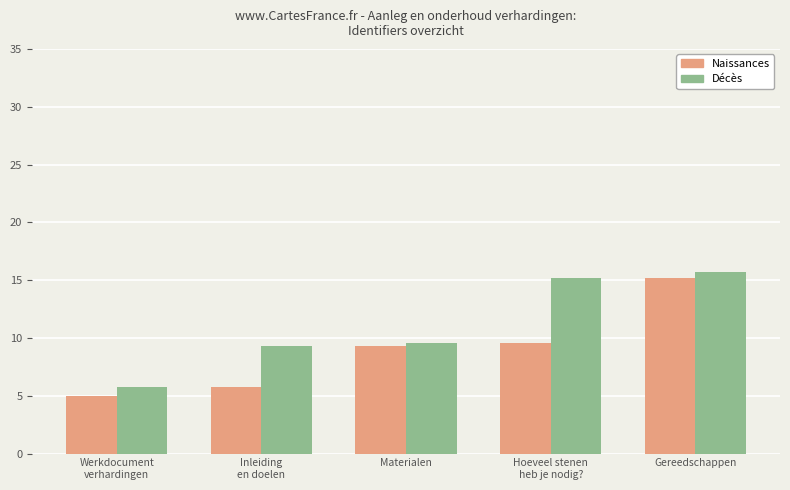

How many bars are there in total?

10